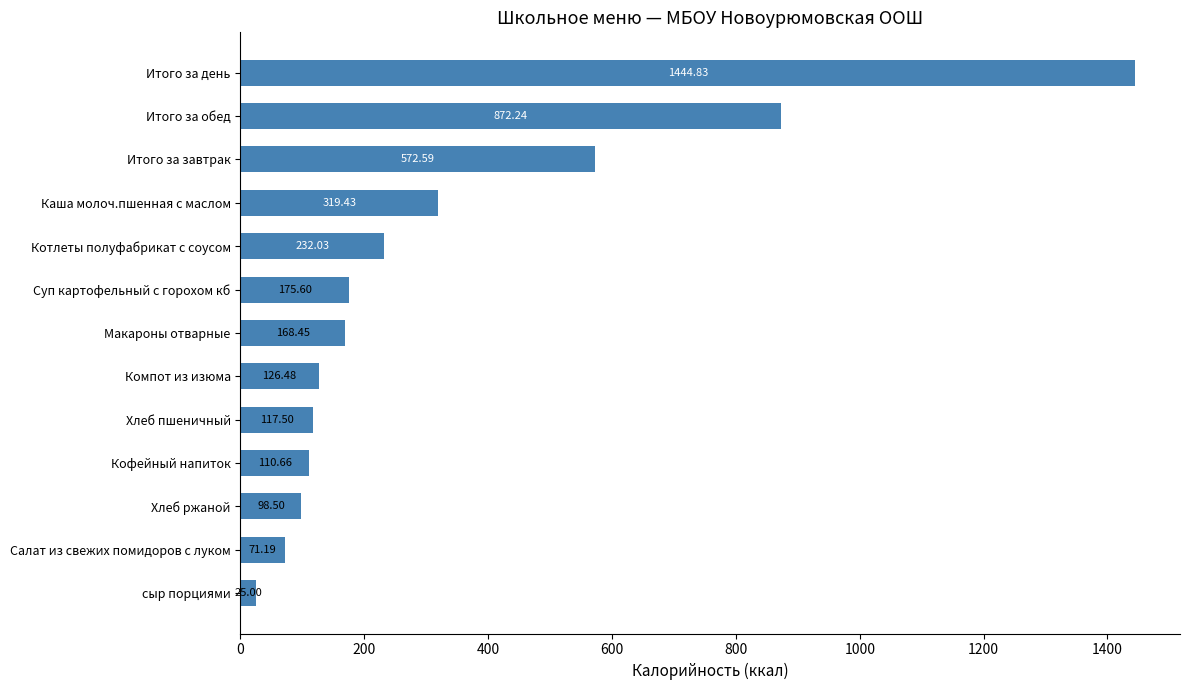

Rank the categories by value from lowest to highest.

сыр порциями, Салат из свежих помидоров с луком, Хлеб ржаной, Кофейный напиток, Хлеб пшеничный, Компот из изюма, Макароны отварные, Суп картофельный с горохом кб, Котлеты полуфабрикат с соусом, Каша молоч.пшенная с маслом, Итого за завтрак, Итого за обед, Итого за день